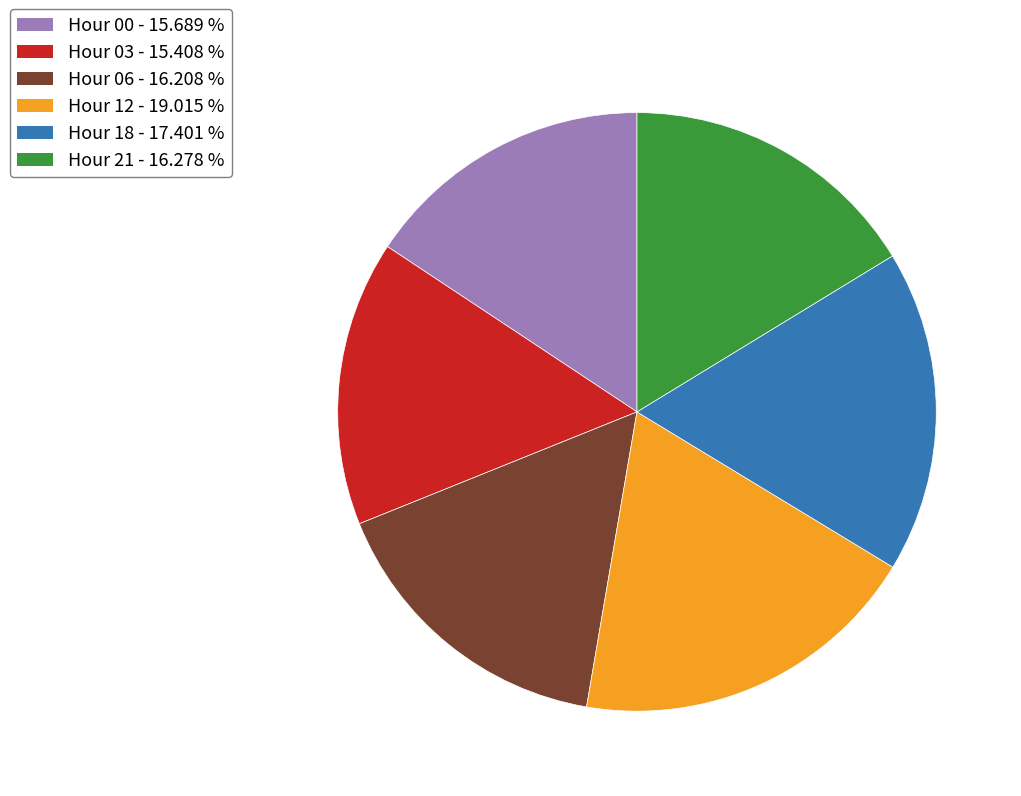

Does any single category account for the majority?

No